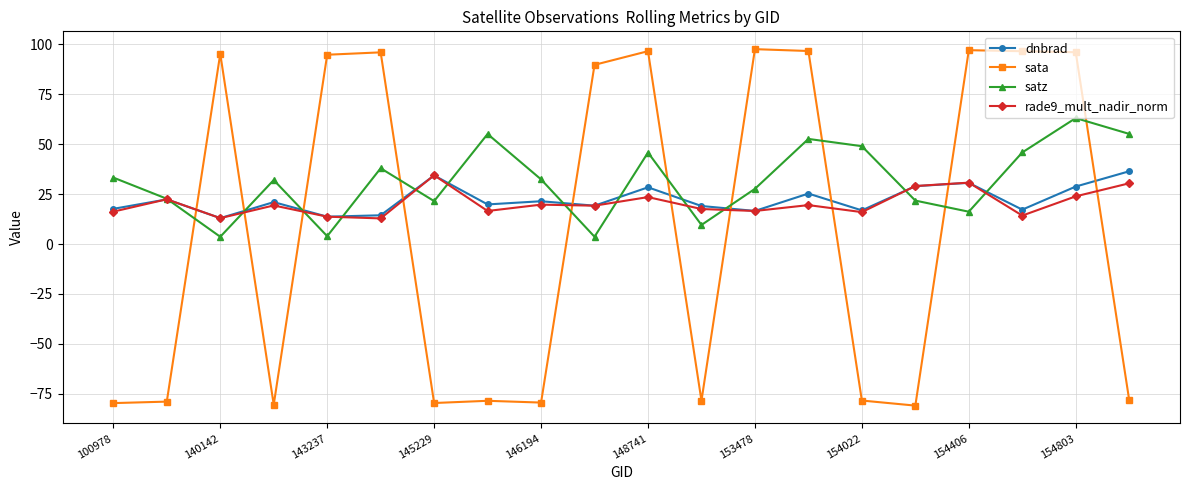

Which series has the largest range (max minus min)?

sata